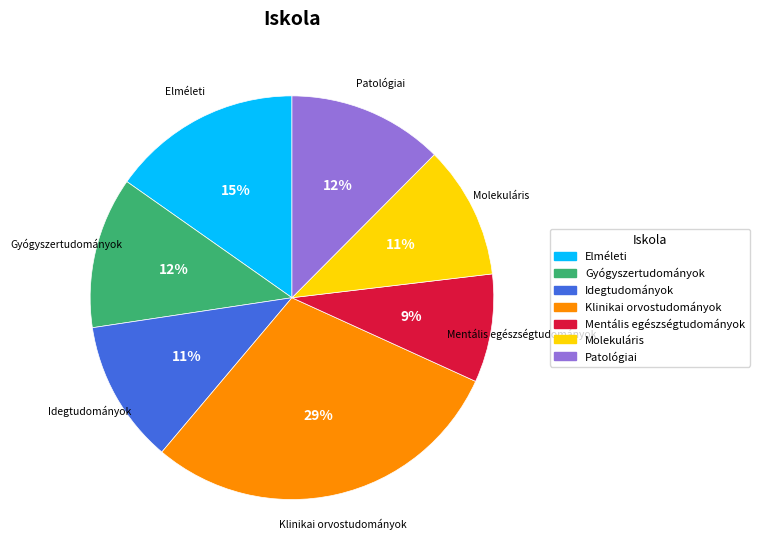

Is Molekuláris the majority of the pie?

No